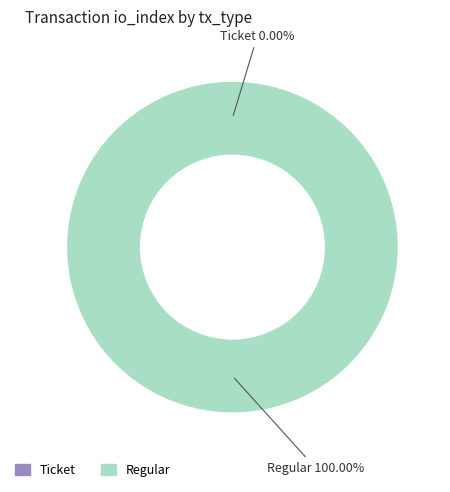

Is it true that Ticket is 0% of the pie?

True